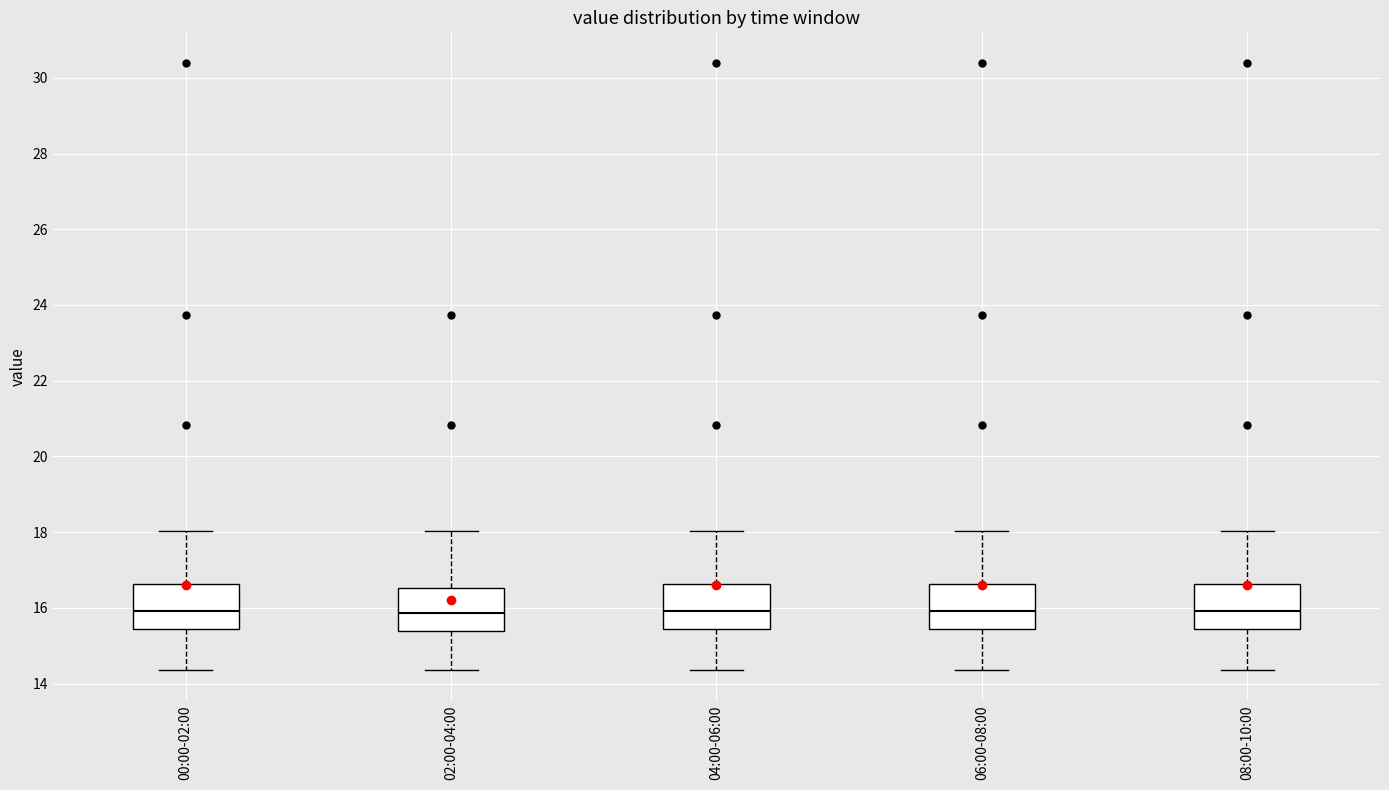

Reading left to right, transcribe this box plot: for each box, give where its median line is, the range the box spans, and where its two whiskers end, as read against the y-axis. The values are not printed on the chart, so give them approximately, as read against the axis.

00:00-02:00: median 16.0, box 15.4 to 16.6, whiskers 14.4 to 18.0
02:00-04:00: median 15.8, box 15.4 to 16.6, whiskers 14.4 to 18.0
04:00-06:00: median 16.0, box 15.4 to 16.6, whiskers 14.4 to 18.0
06:00-08:00: median 16.0, box 15.4 to 16.6, whiskers 14.4 to 18.0
08:00-10:00: median 16.0, box 15.4 to 16.6, whiskers 14.4 to 18.0